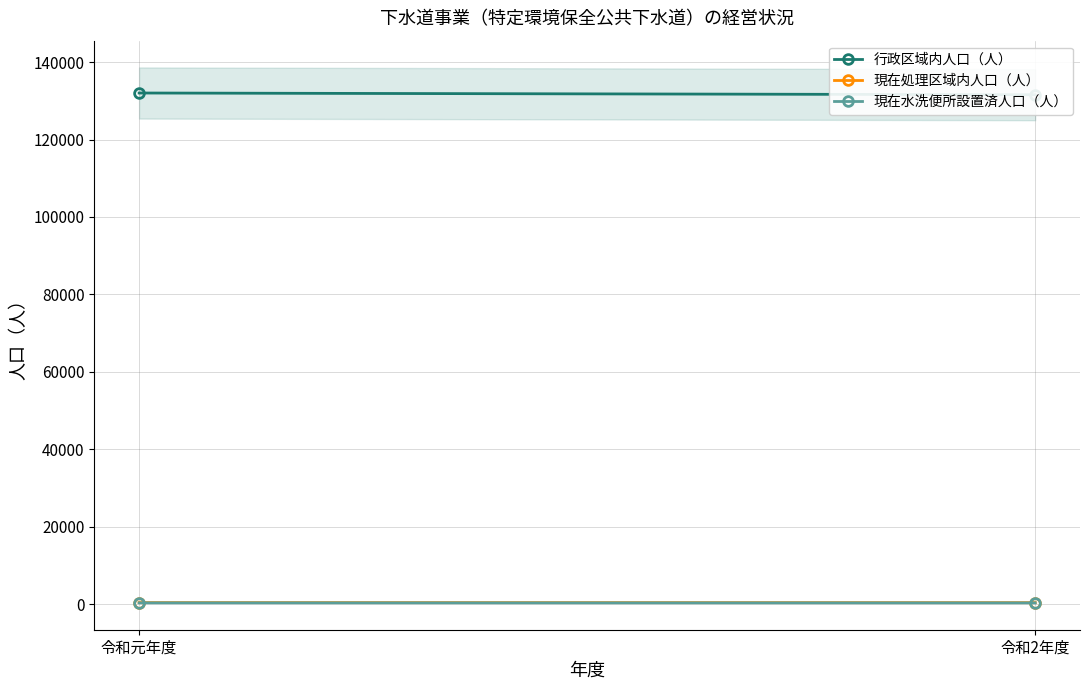

Which series has the largest total across all categories?

行政区域内人口（人）